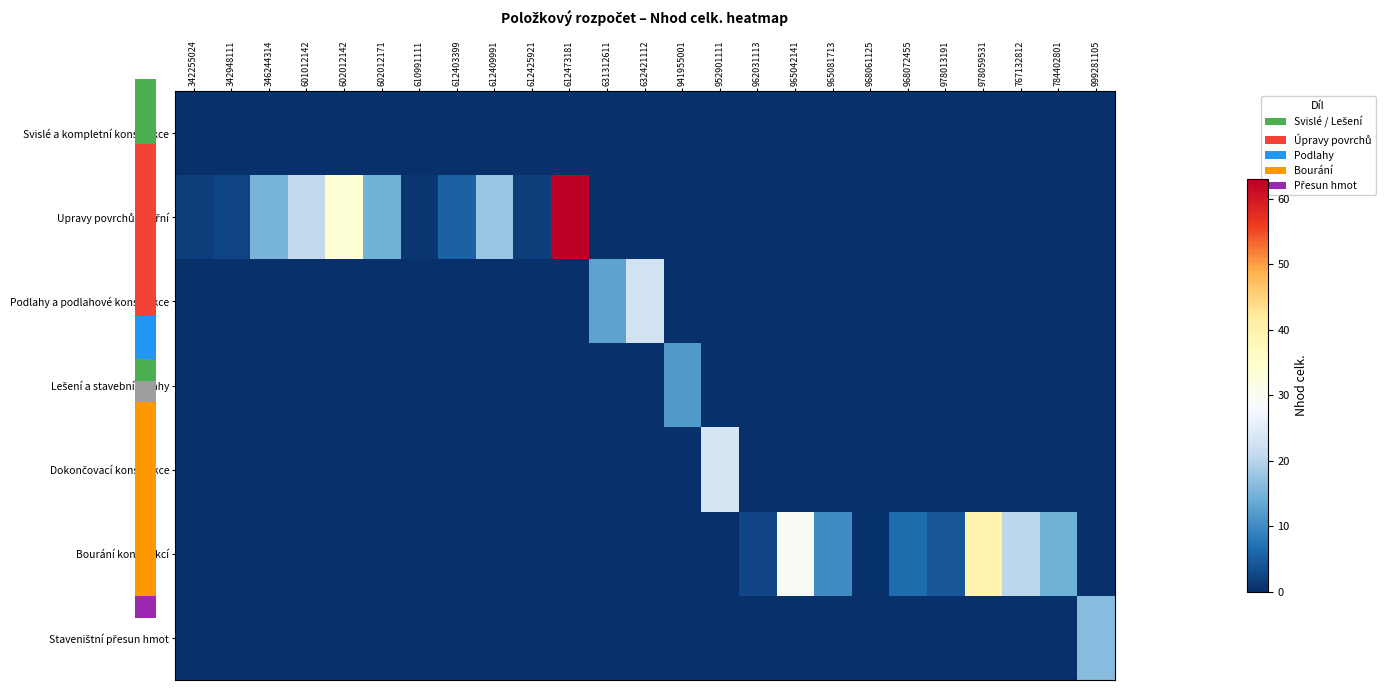

At 632421112, list the series in order from smallest to largest.

Svislé a kompletní konstrukce, Upravy povrchů vnitřní, Lešení a stavební výtahy, Dokončovací konstrukce, Bourání konstrukcí, Staveništní přesun hmot, Podlahy a podlahové konstrukce